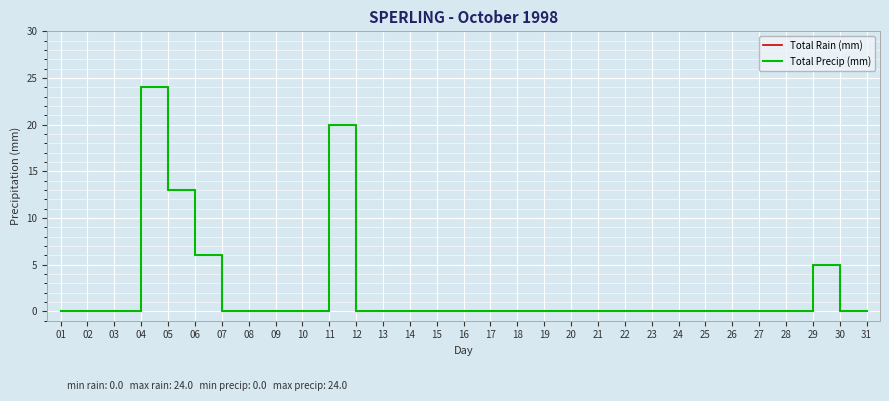

What is the average value of the Total Rain (mm) series?

2